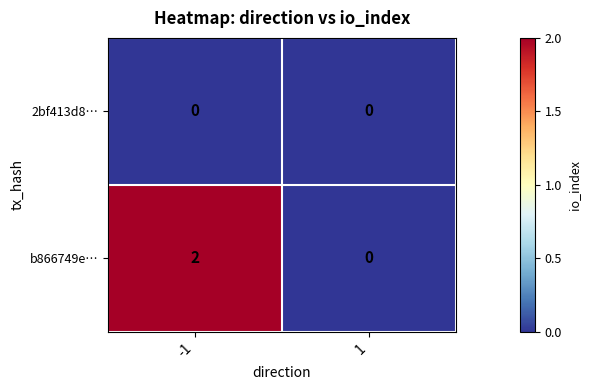

List the series in order of their overall mean, highest first.

b866749e…, 2bf413d8…